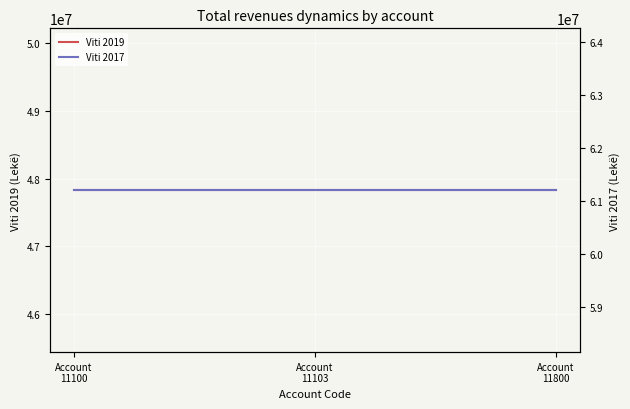

Reading right to left, what are all the values shown in this chart?

Viti 2019: 47826781	47826781	47826781
Viti 2017: 61201944	61201944	61201944